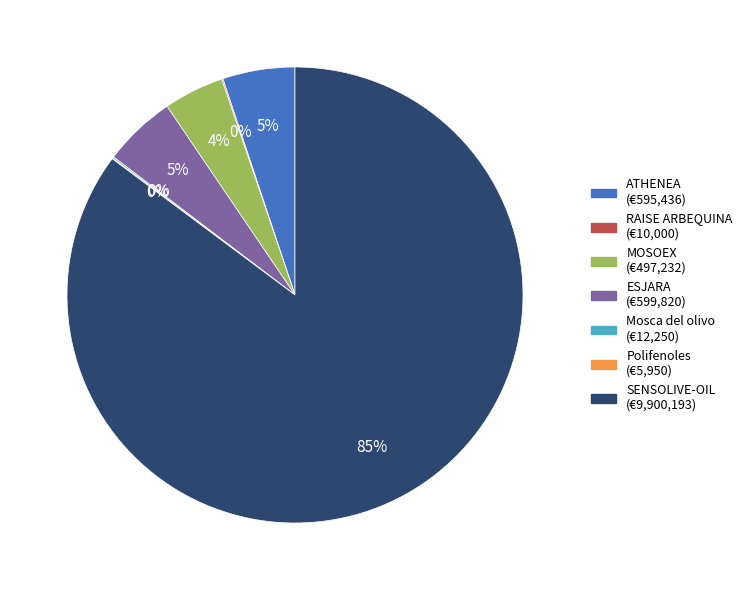

Is the sum of ESJARA and SENSOLIVE-OIL greater than half?

Yes